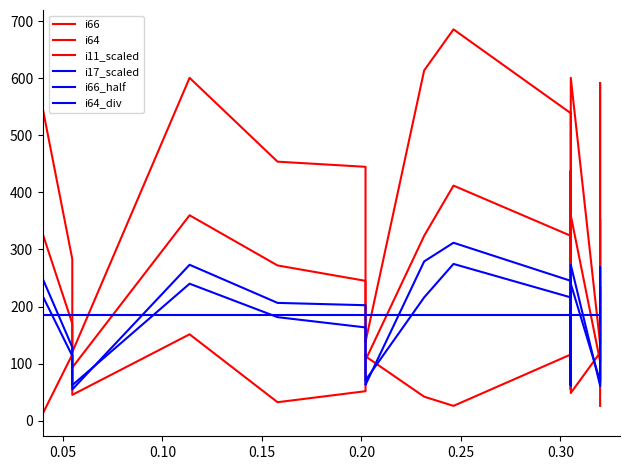

What is the minimum value shown in the chart?

6.4